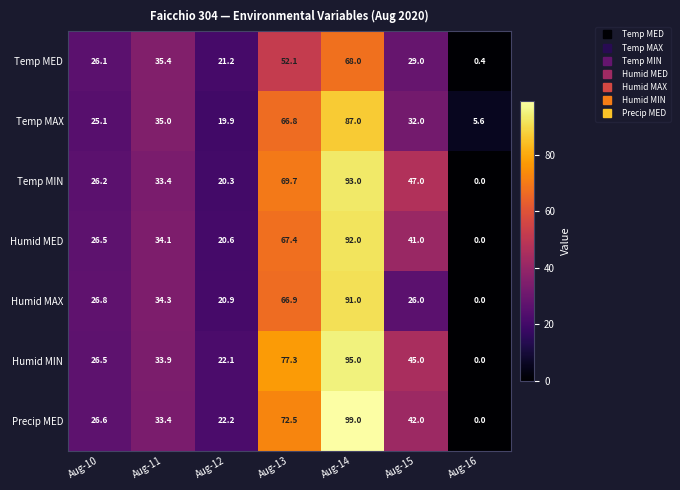

Which series has the widest spread of values?

Precip MED